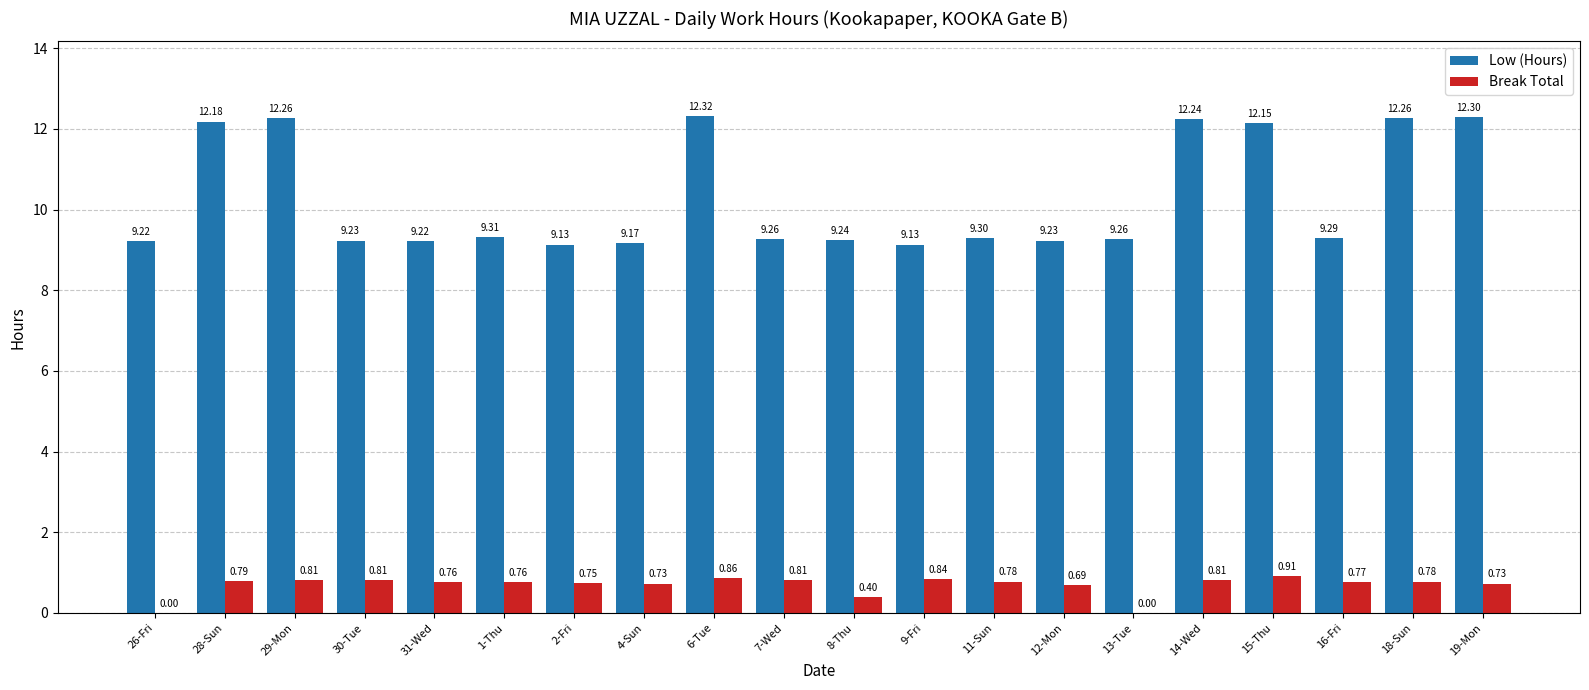

Is the value of Low (Hours) at 8-Thu greater than the value of Break Total at 19-Mon?

Yes